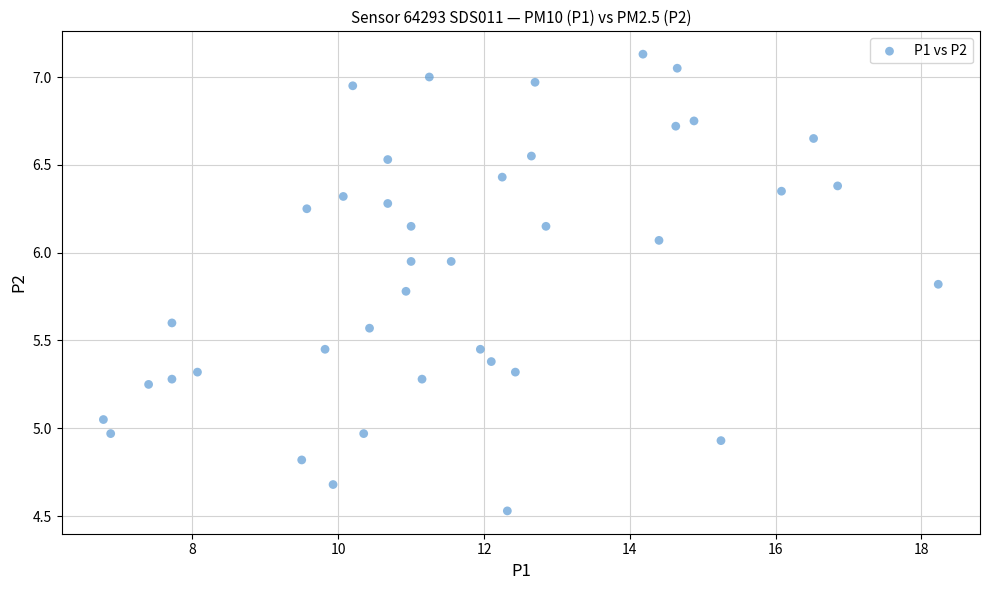

What is the range of X values (max minus min)?

11.4